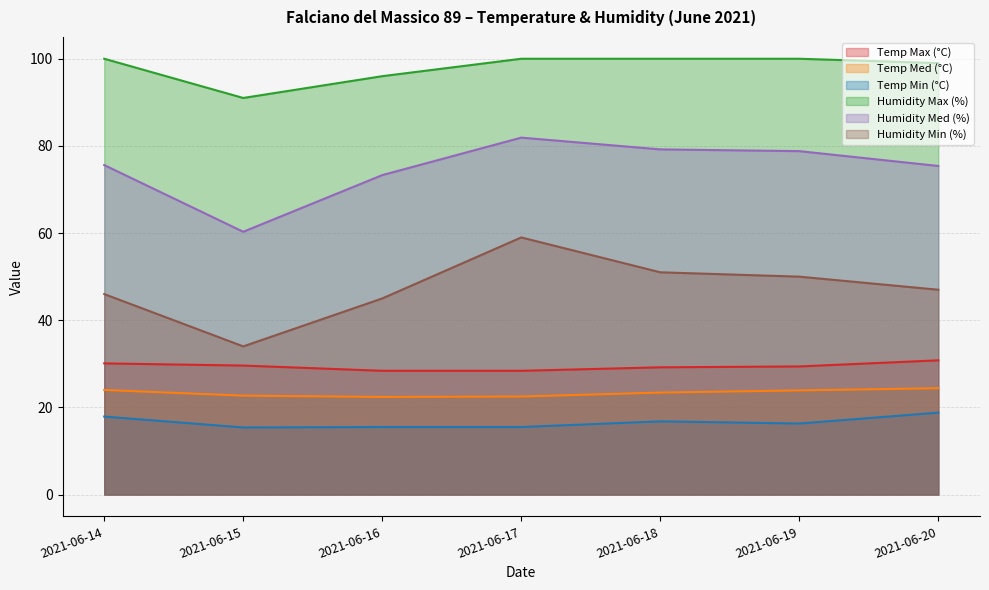

Which series has the largest range (max minus min)?

Humidity Min (%)